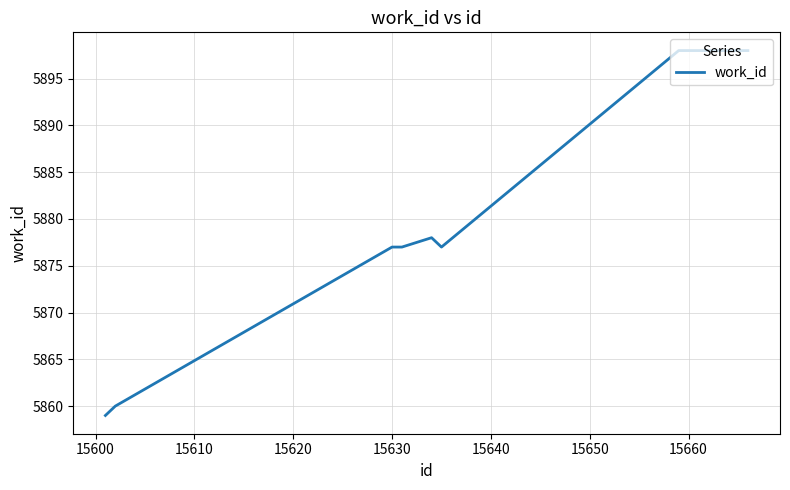

What is the greatest value displayed?

5898